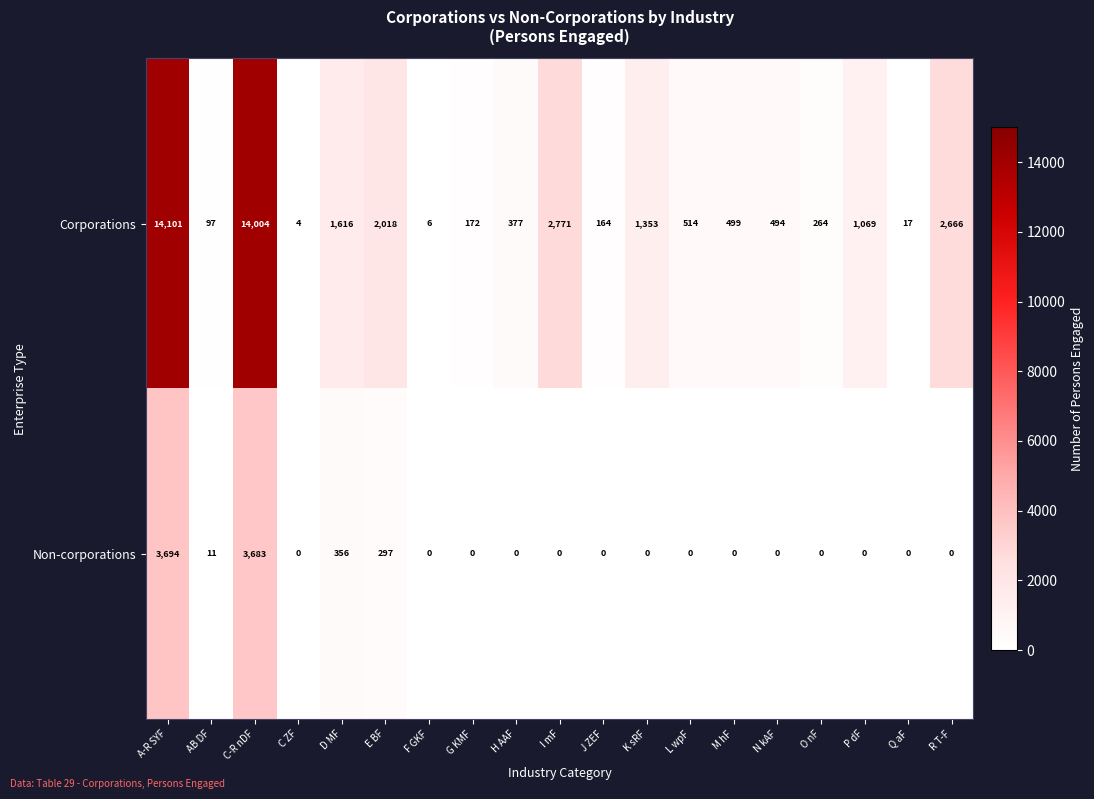

Which series has the largest total across all categories?

Corporations